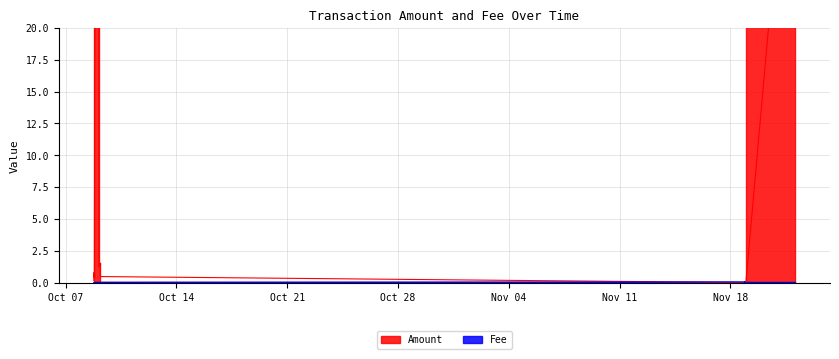

Reading left to right, extract all data points from this chart.

Amount: 0=43.4	1=0.0	2=0.0	3=0.0	4=0.0	5=0.0	6=0.0	7=0.0	8=0.0	9=0.0	10=0.0	11=0.0	12=0.0	13=0.0	14=0.0	15=0.0	16=0.0	17=0.0	18=0.0	19=0.0	20=0.0	21=0.0	22=0.0	23=0.0	24=0.0	25=0.0	26=0.0	27=0.0	28=0.0	29=0.0	30=0.0	31=0.0	32=0.5	33=1.5	34=1.4	35=1.3	36=162.4	37=0.4	38=0.8	39=0.2
Fee: 0=0.0	1=0.0	2=0.0	3=0.0	4=0.0	5=0.0	6=0.0	7=0.0	8=0.0	9=0.0	10=0.0	11=0.0	12=0.0	13=0.0	14=0.0	15=0.0	16=0.0	17=0.0	18=0.0	19=0.0	20=0.0	21=0.0	22=0.0	23=0.0	24=0.1	25=0.0	26=0.1	27=0.0	28=0.1	29=0.1	30=0.1	31=0.1	32=0.0	33=0.0	34=0.0	35=0.0	36=0.0	37=0.0	38=0.0	39=0.0